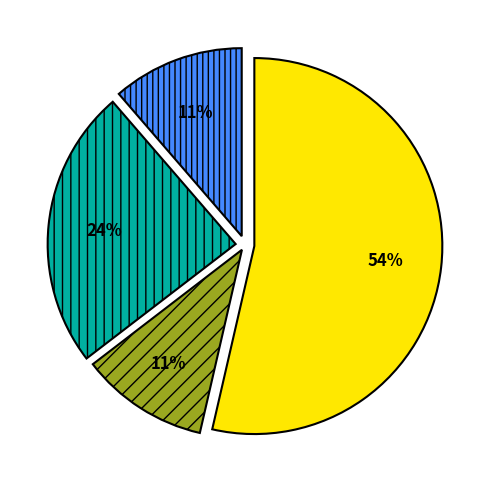

Is there any slice that represents more than half of the pie?

Yes